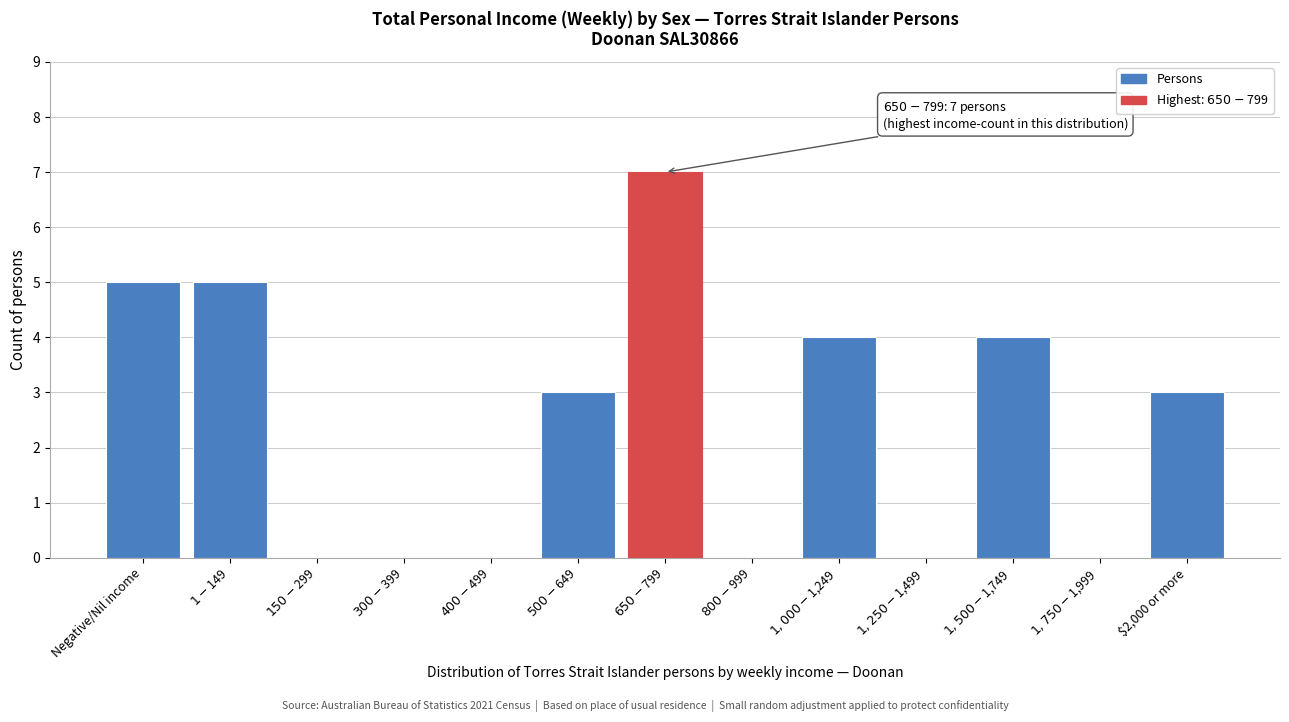

True or false: the data shows 3 at $2,000 or more.

True